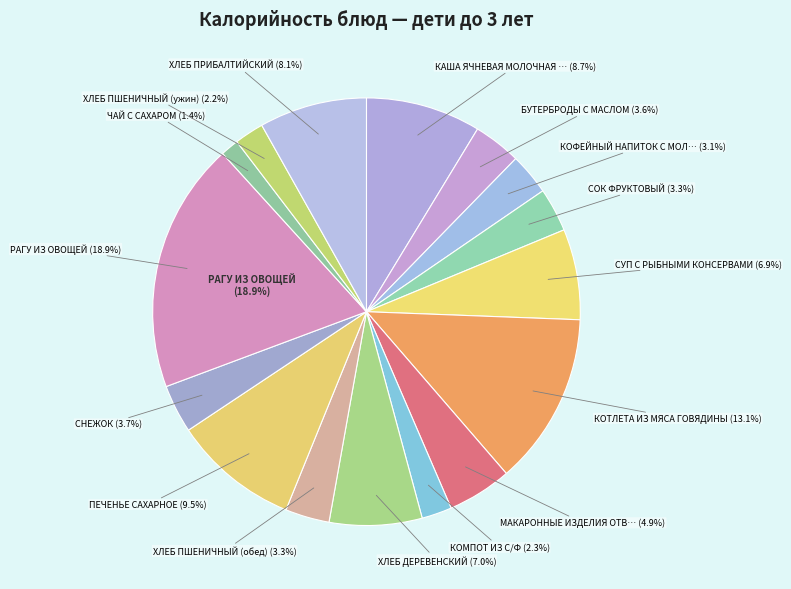

To the nearest percent, what is the combined percentage of СНЕЖОК and ХЛЕБ ПШЕНИЧНЫЙ (обед)?

7%